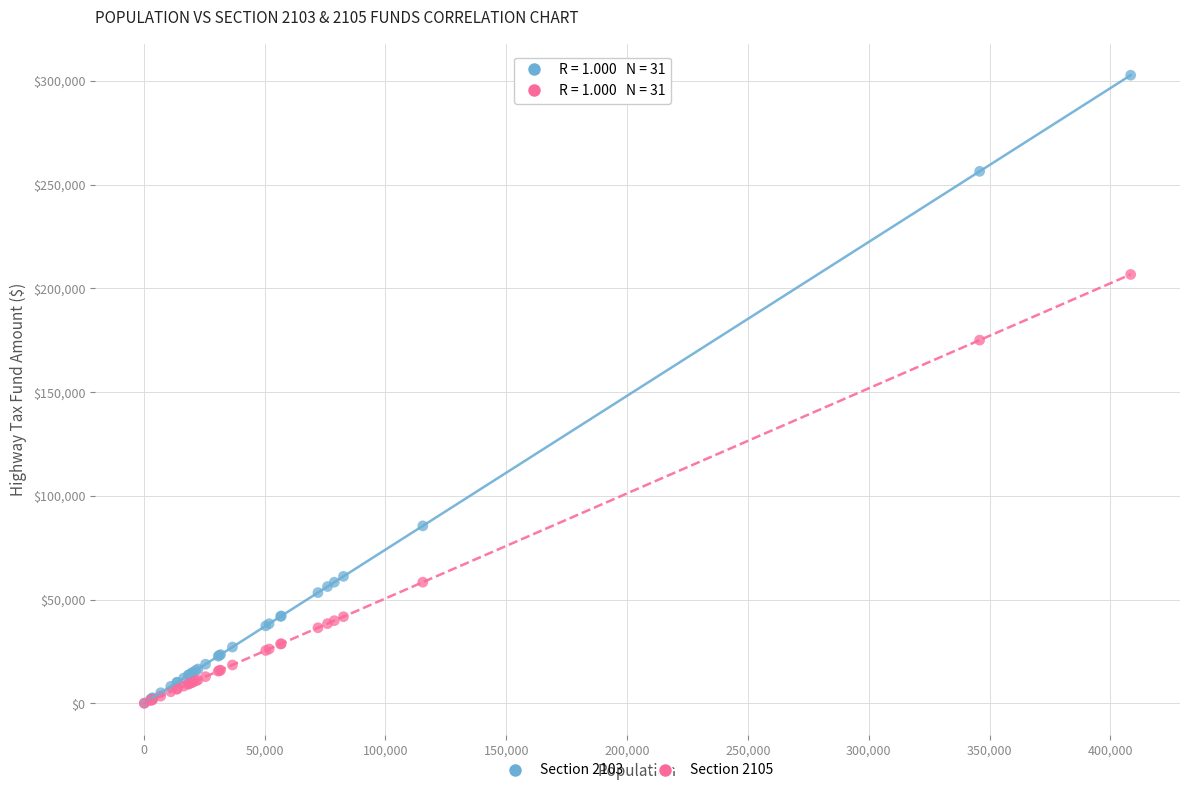

Across all series, what Y value is closest to 151423?

175090.8